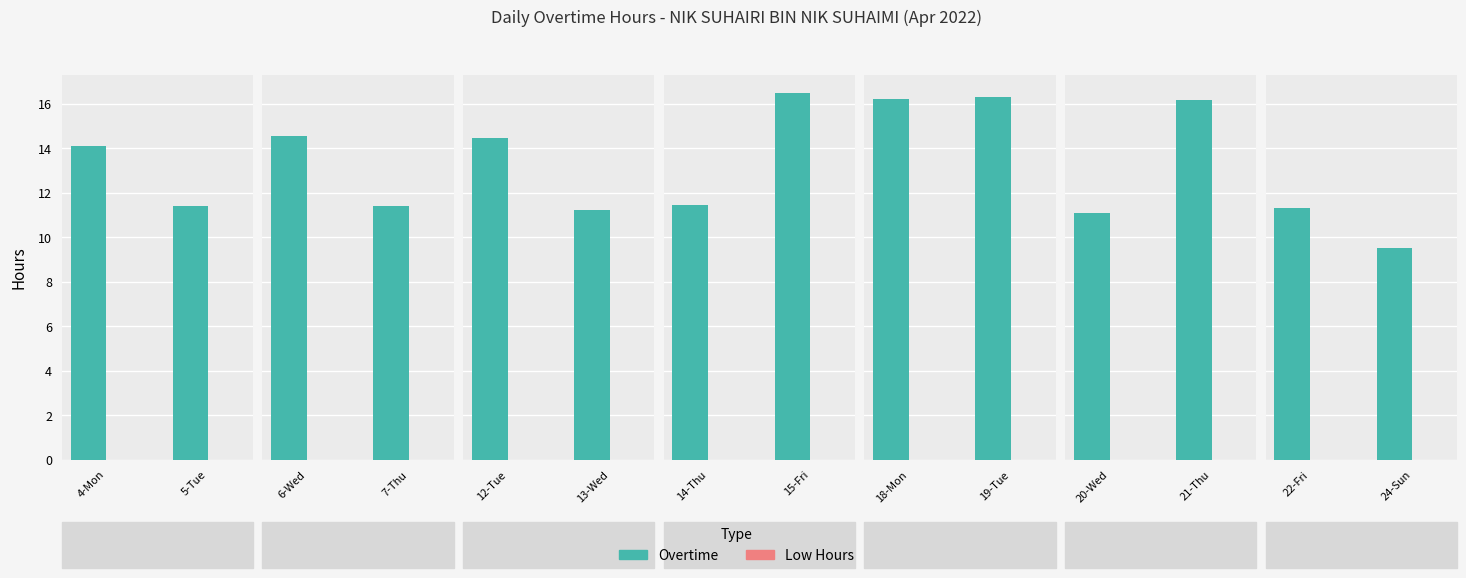

Which series has the largest range (max minus min)?

Overtime